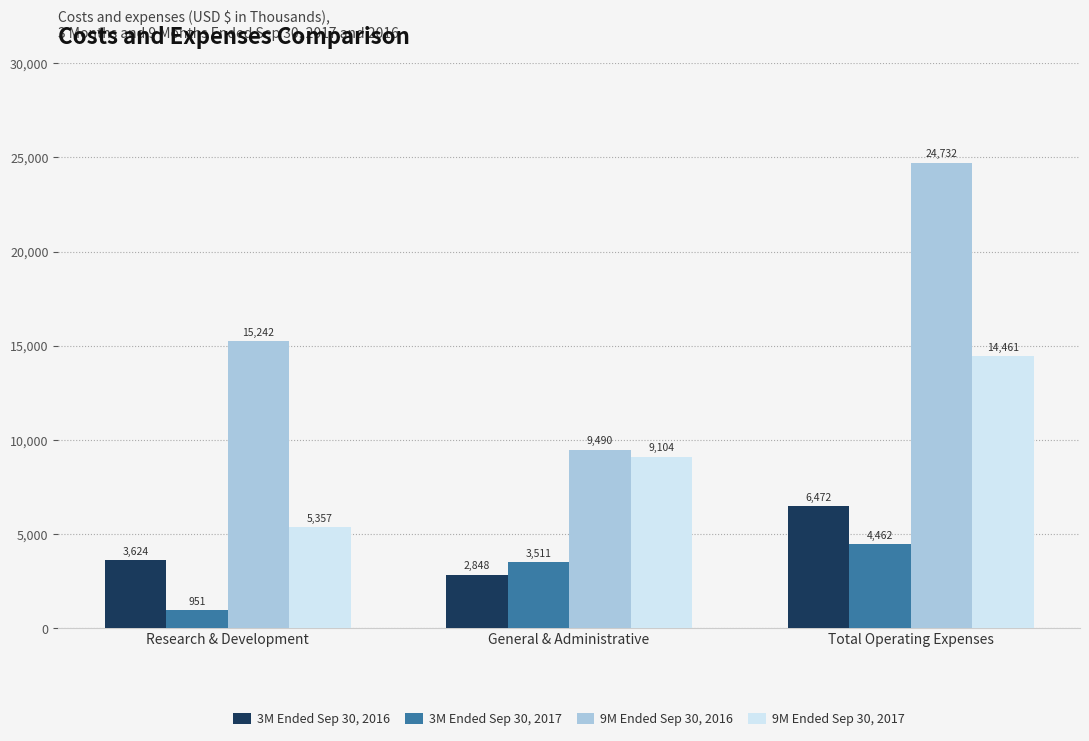

What is the maximum value shown in the chart?

24732